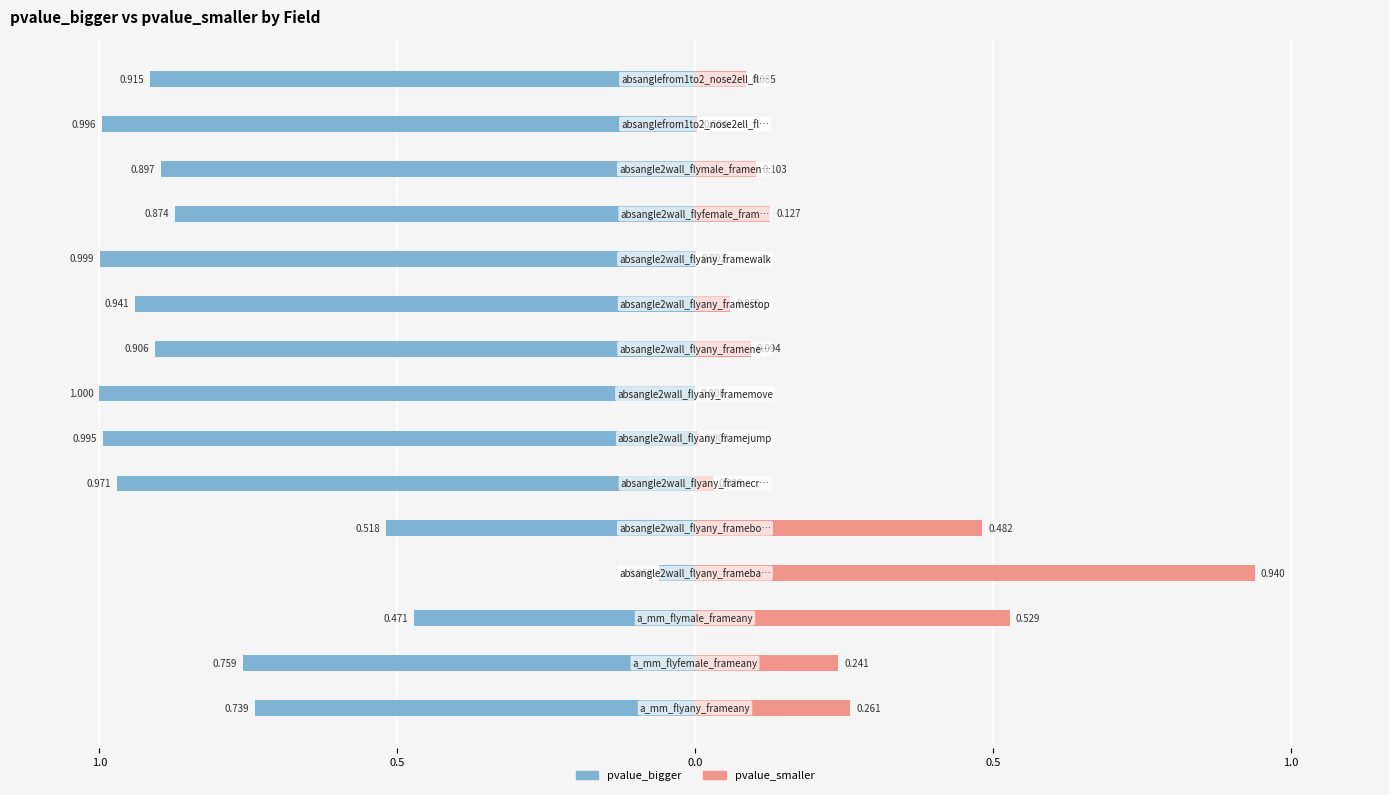

How many distinct data groups are displayed?

2